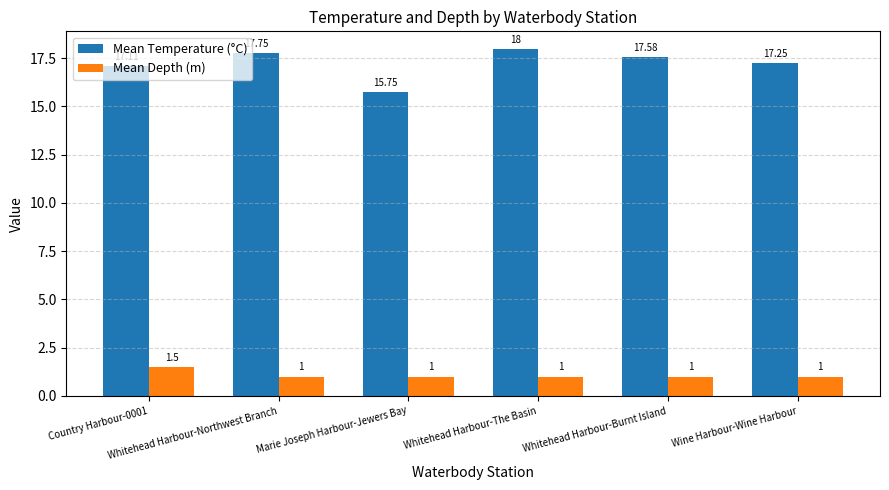

Rank the series by their maximum value, from lowest to highest.

Mean Depth (m), Mean Temperature (°C)